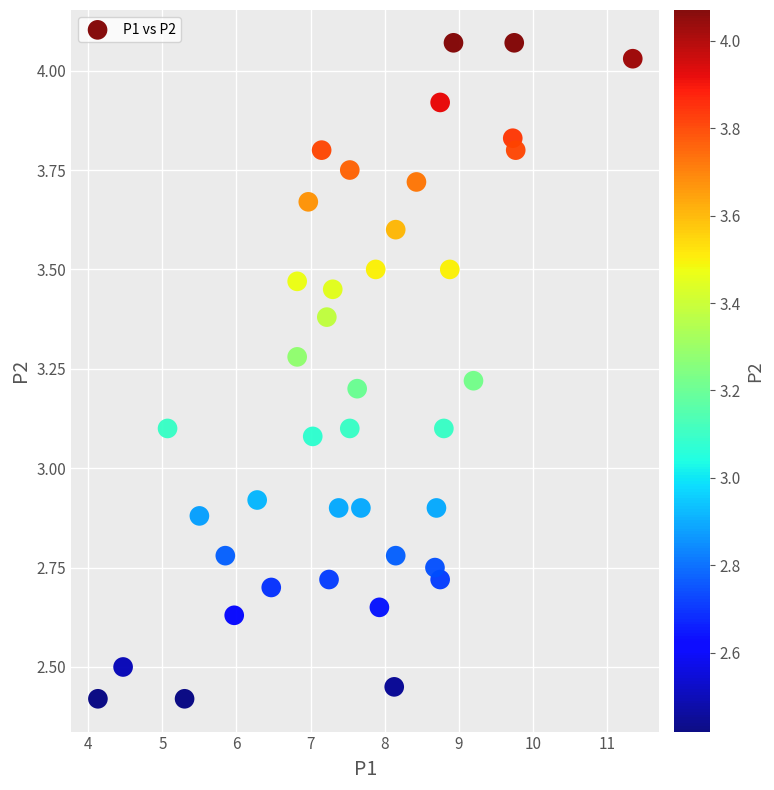

What is the range of X values (max minus min)?

7.2